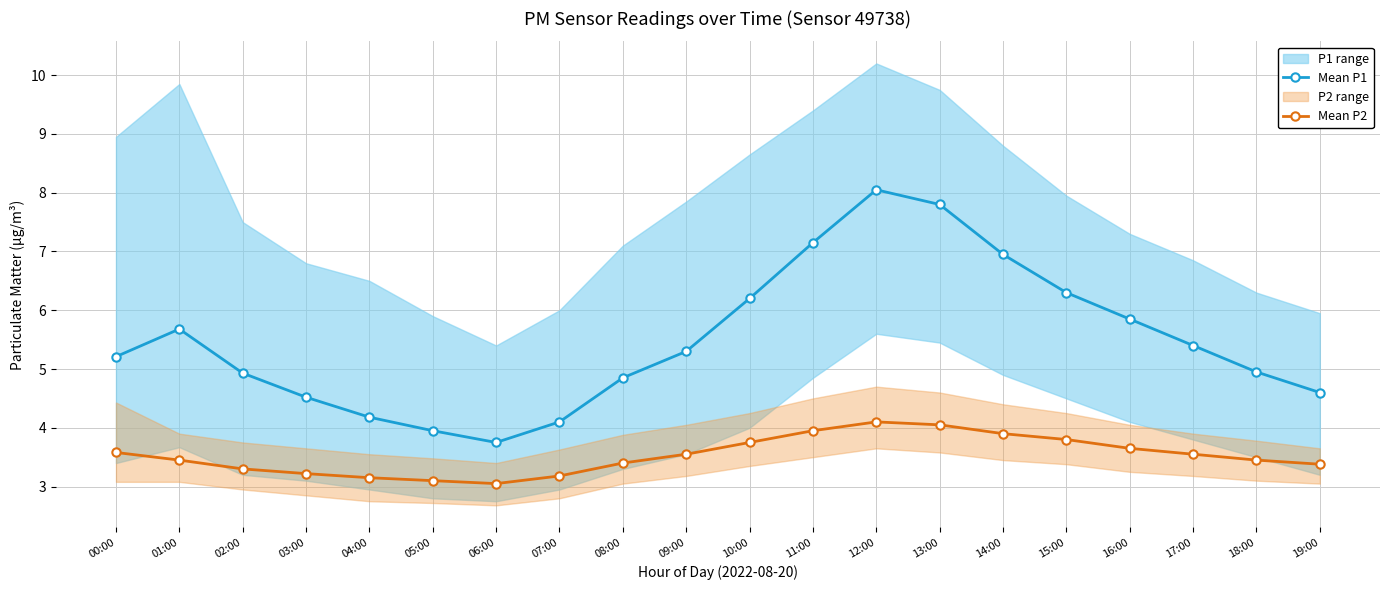

Which category has the highest value across all series?

12:00